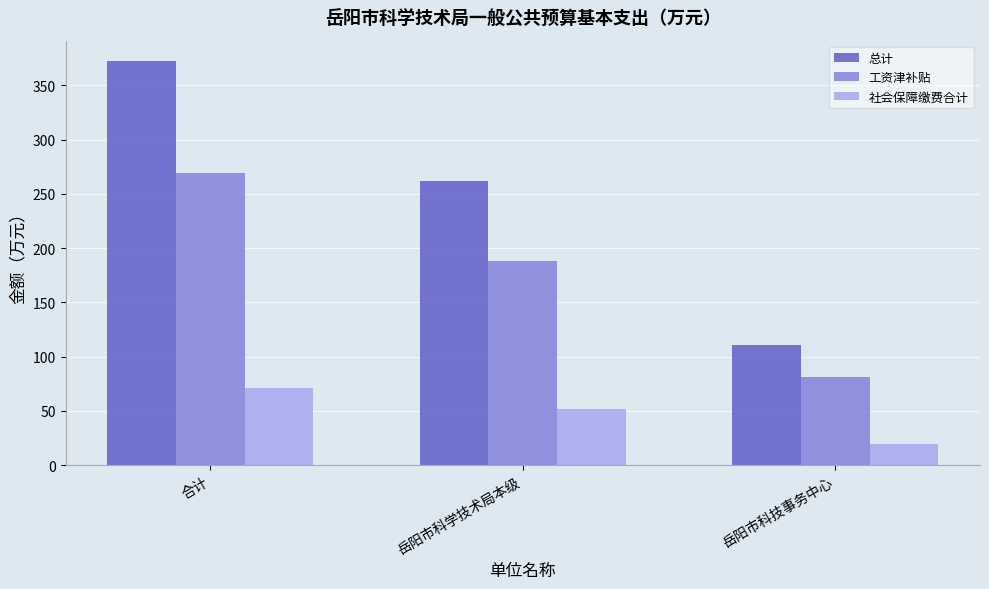

Read the 总计 value at 岳阳市科学技术局本级.

261.7